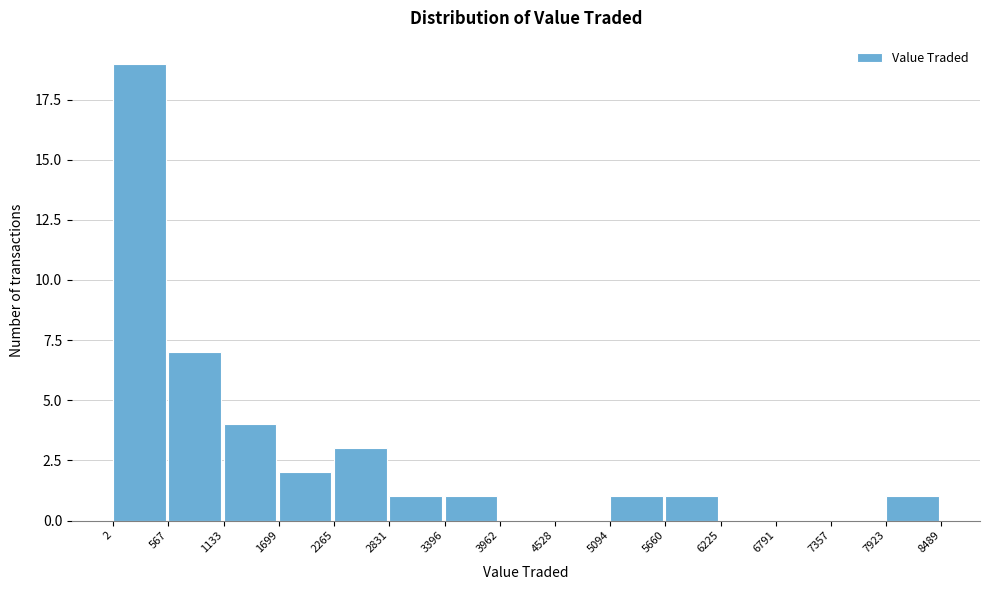

Reading left to right, transcribe this chart: for each bar, give the range it covers on the x-axis and its height. The values are not printed on the chart, so give them approximately, as read against the axis.

2 to 567: 19
567 to 1133: 7
1133 to 1699: 4
1699 to 2265: 2
2265 to 2831: 3
2831 to 3396: 1
3396 to 3962: 1
3962 to 4528: 0
4528 to 5094: 0
5094 to 5660: 1
5660 to 6225: 1
6225 to 6791: 0
6791 to 7357: 0
7357 to 7923: 0
7923 to 8489: 1